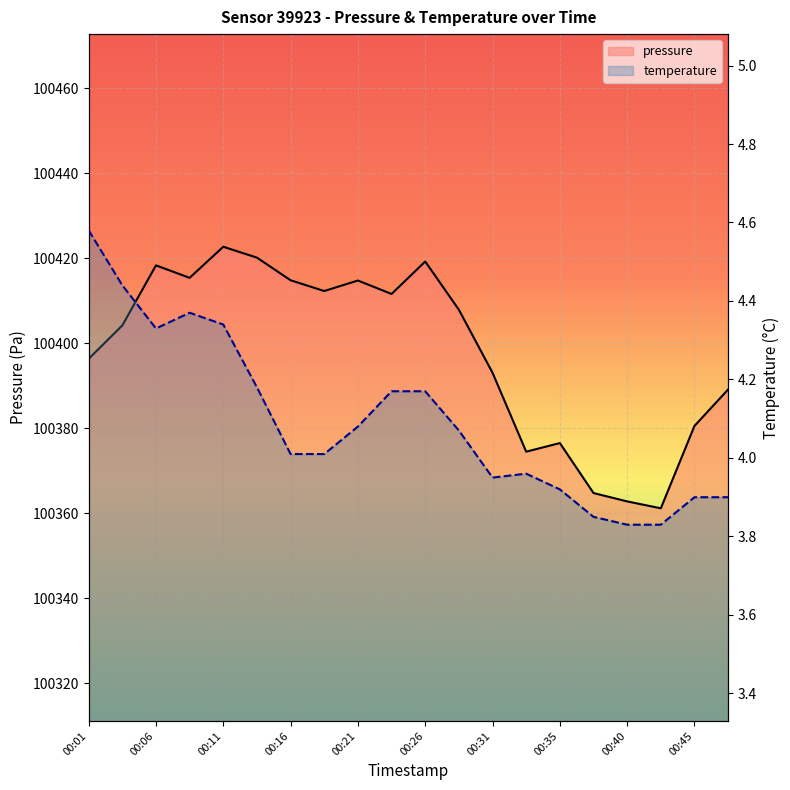

Which series has the largest total across all categories?

pressure